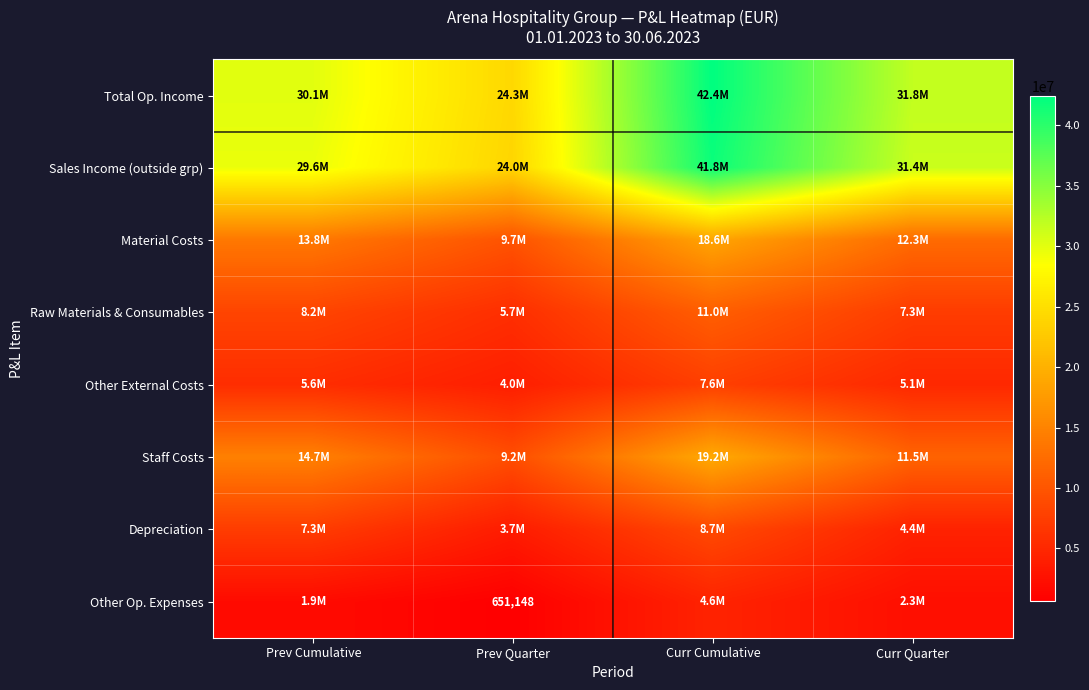

The value of Other Op. Expenses at Prev Quarter is 1134348. True or false?

False